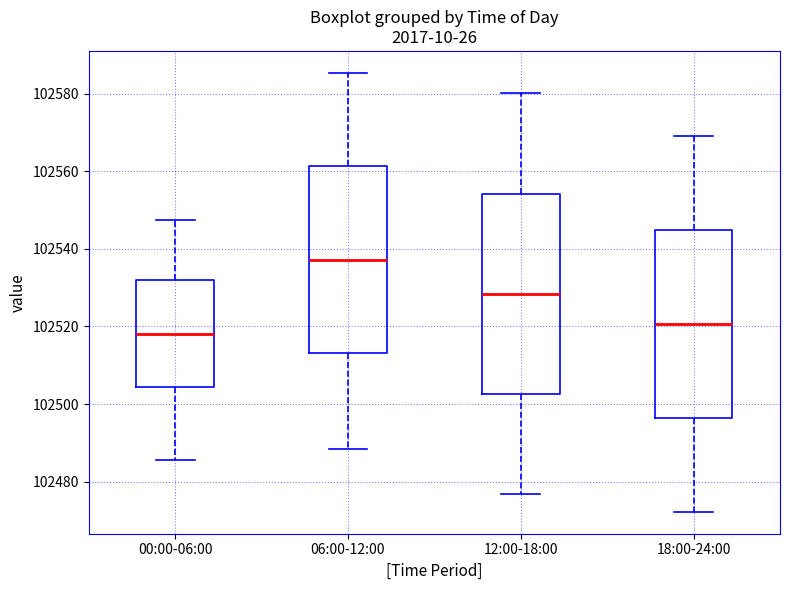

Where does the median line of the box for 00:00-06:00 sit on the y-axis? The values are not printed on the chart, so give them approximately, as read against the axis.

102518